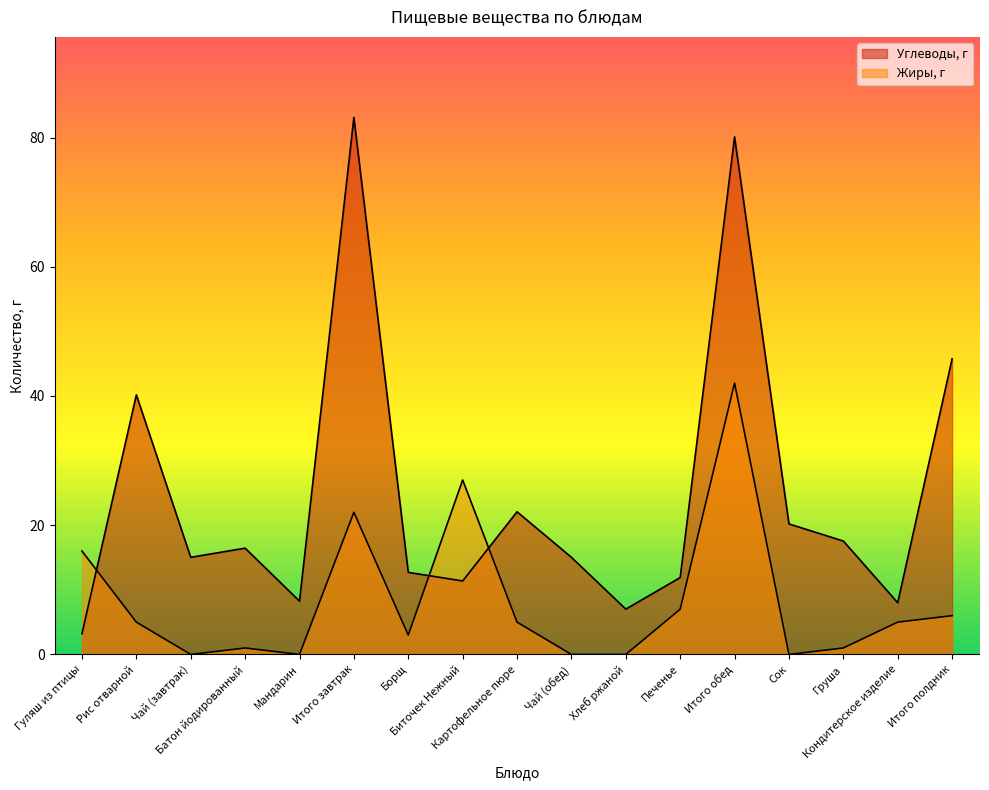

What position from the left is Кондитерское изделие?

16